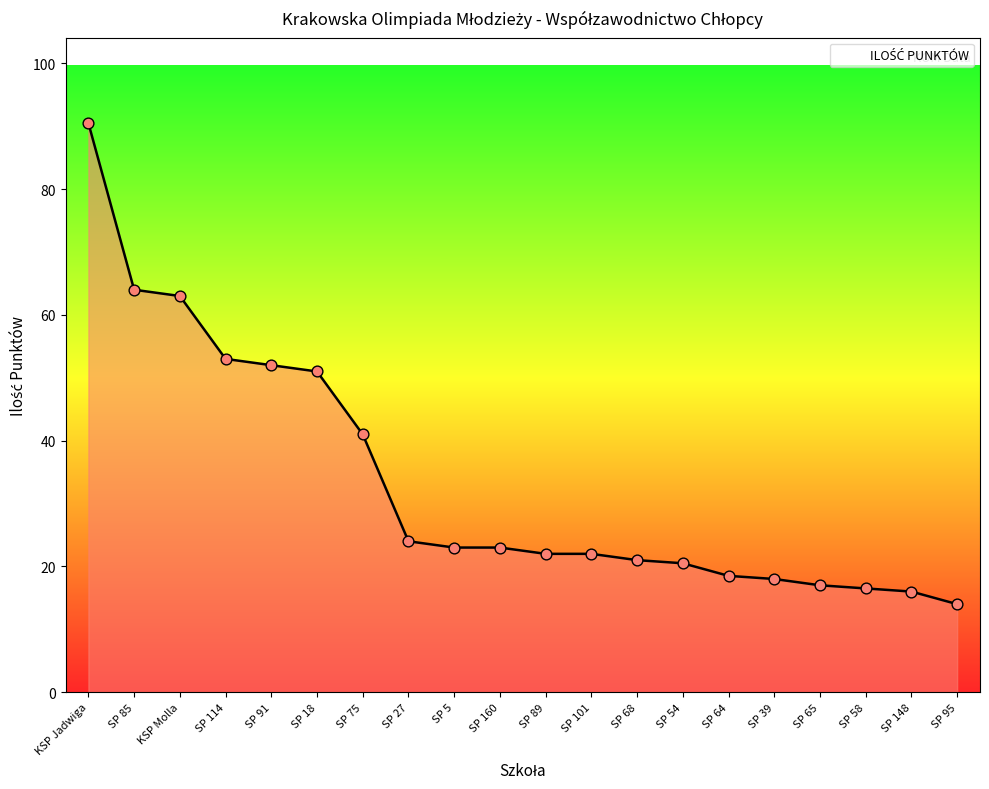

Approximately how many times larger is the value at SP 27 compared to SP 85?

0.4